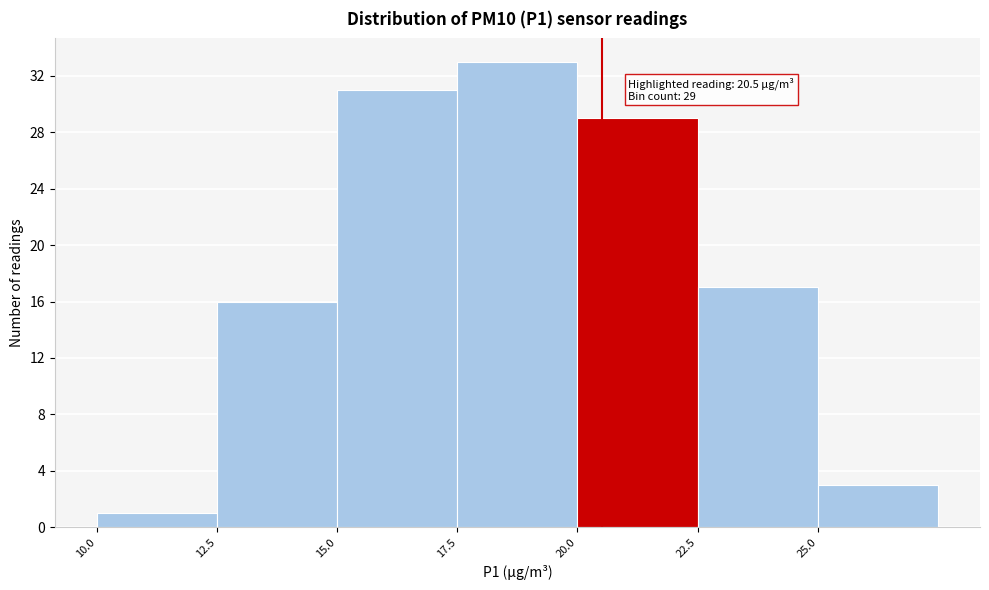

Over which range of the x-axis is the bar tallest?

17.5 to 20.0